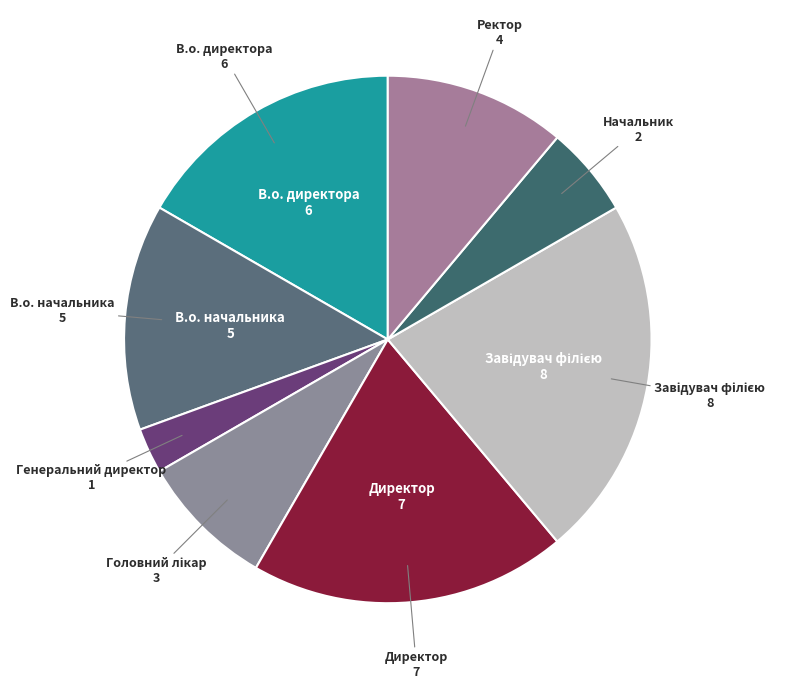

True or false: Начальник accounts for 6% of the total.

True